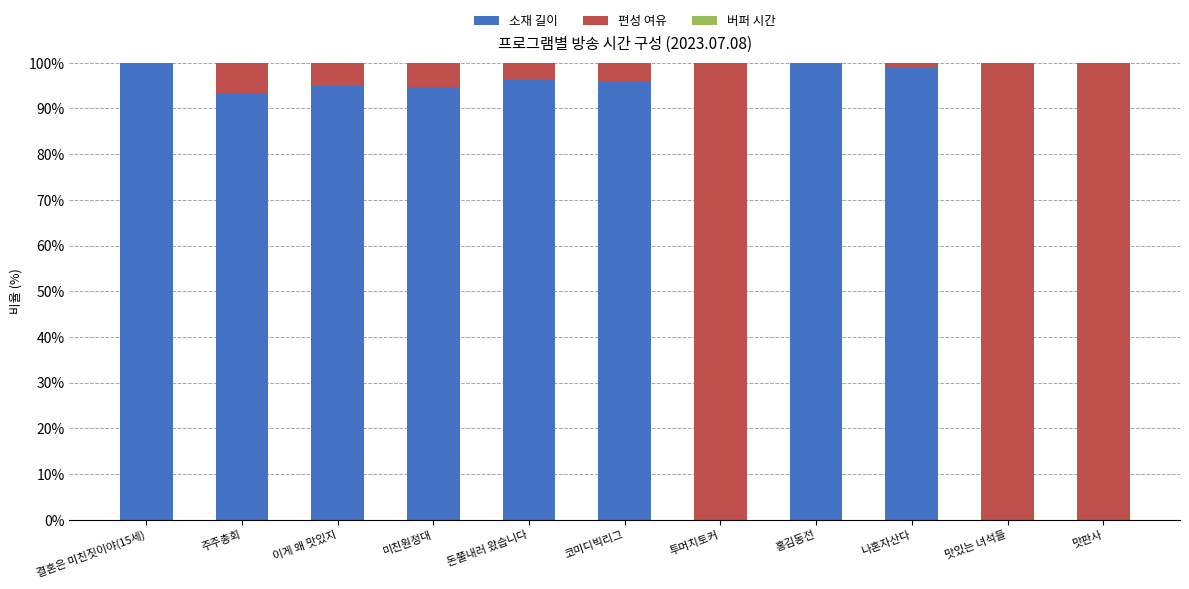

Is it true that 소재 길이 equals 96.2 at 돈쭐내러 왔습니다?

True